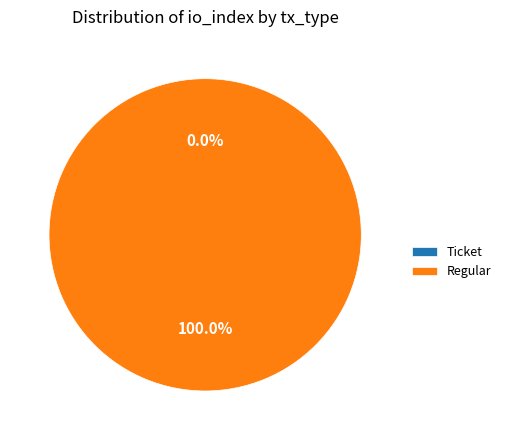

True or false: Ticket accounts for 0% of the total.

True